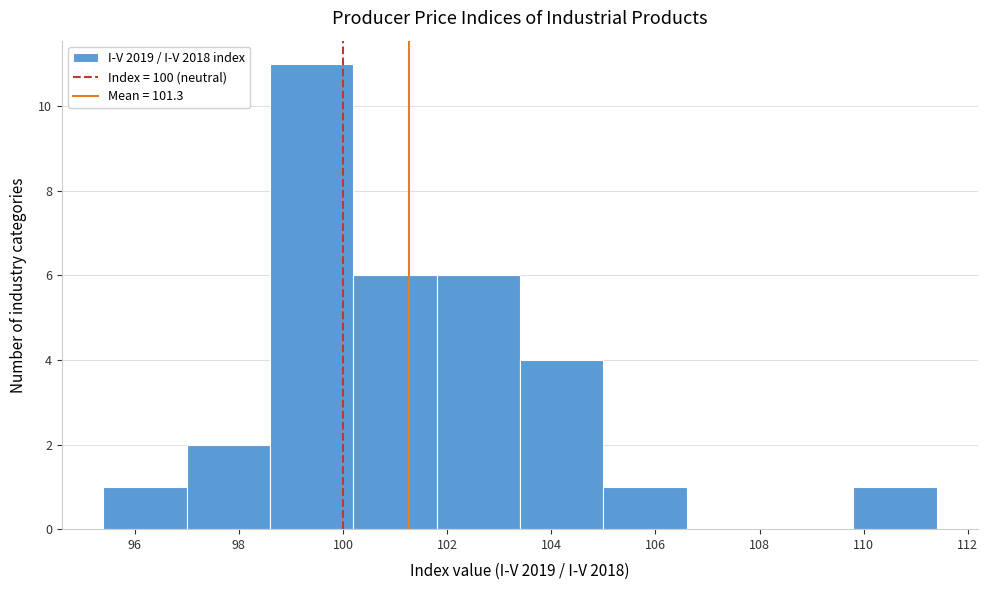

Which range on the x-axis has the tallest bar?

98.6 to 100.2